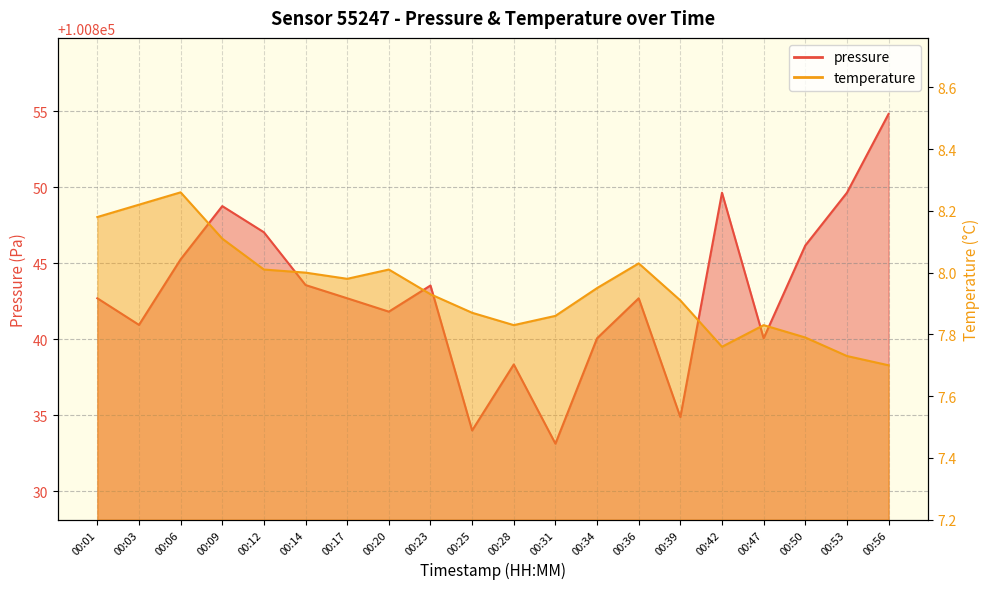

At which category does temperature reach its first local valley?

00:17